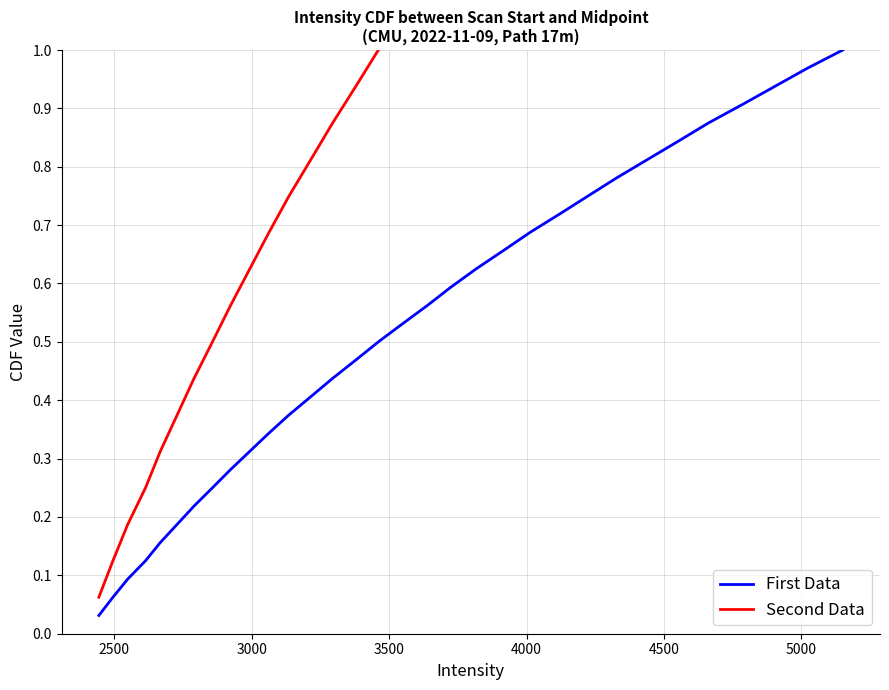

What is the maximum value shown in the chart?

1.0